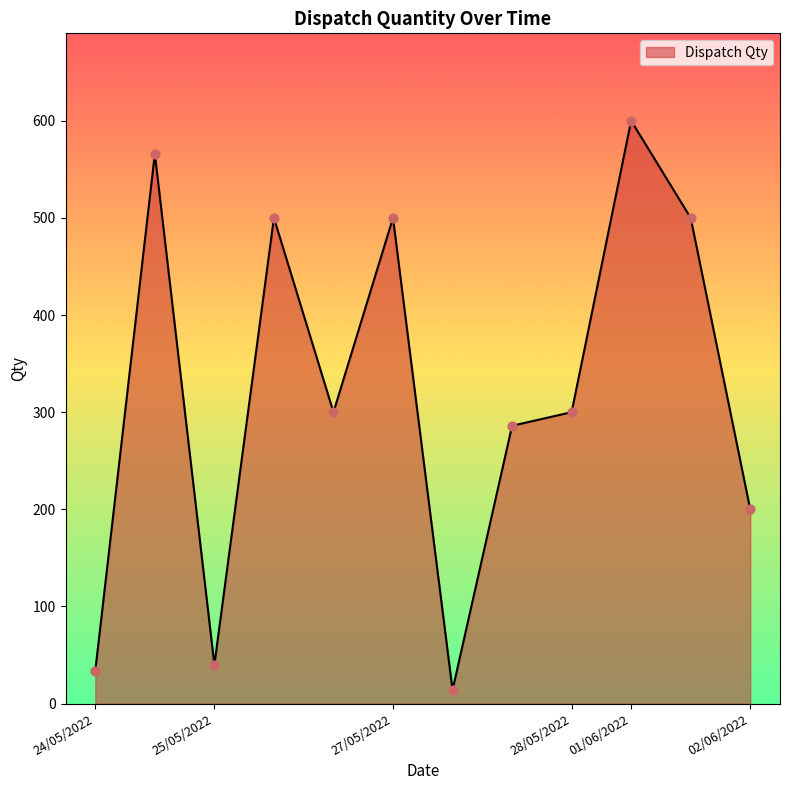

What is the difference between the maximum and minimum values?

586